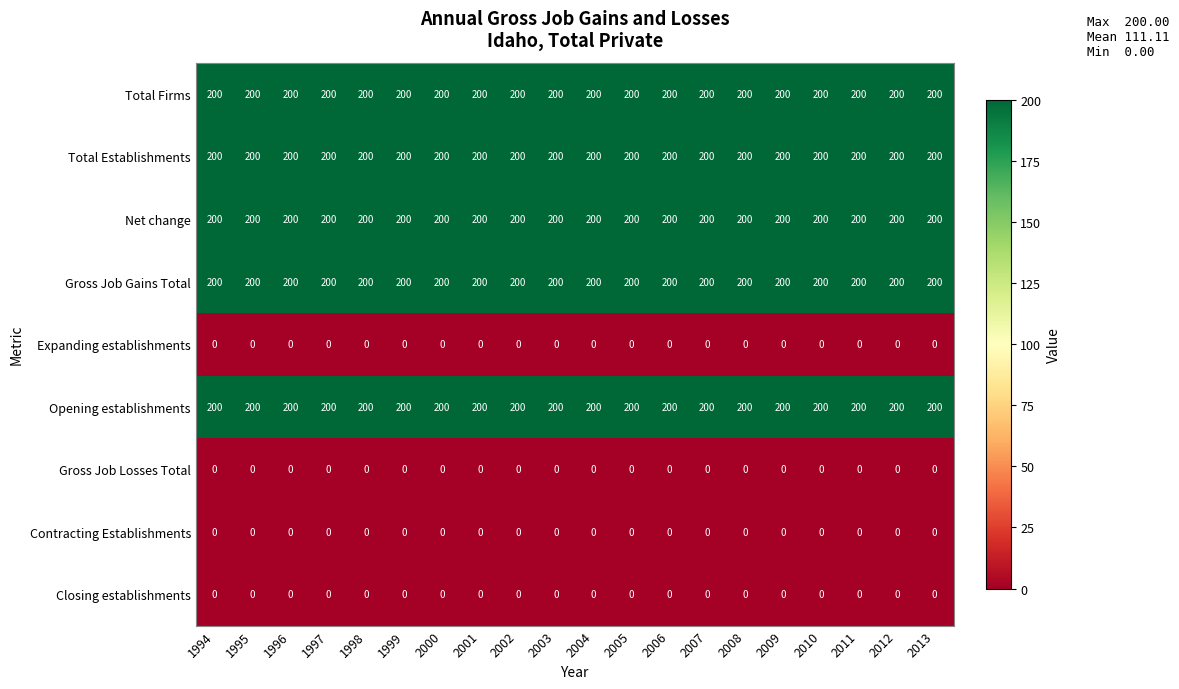

What is the spread (max minus min) of values at 2012?

200